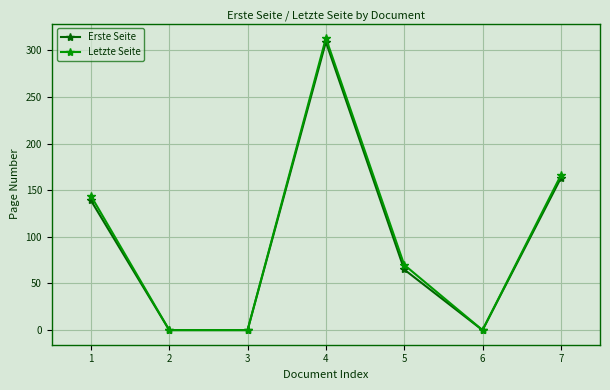

Reading right to left, transcribe all the data shown in this chart.

Erste Seite: 163	0	65	309	0	0	139
Letzte Seite: 166	0	70	313	0	0	144